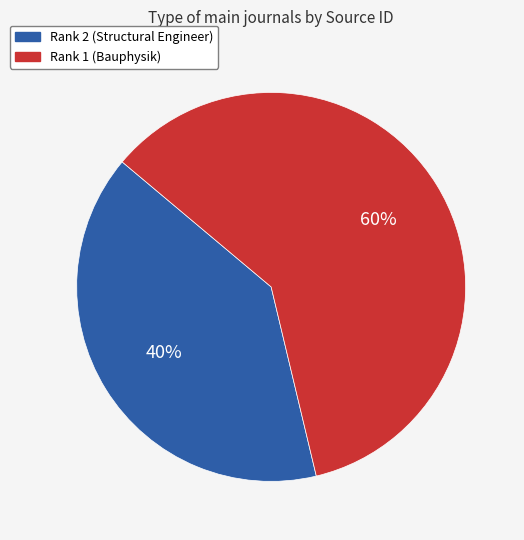

Count the number of slices in the pie.

2